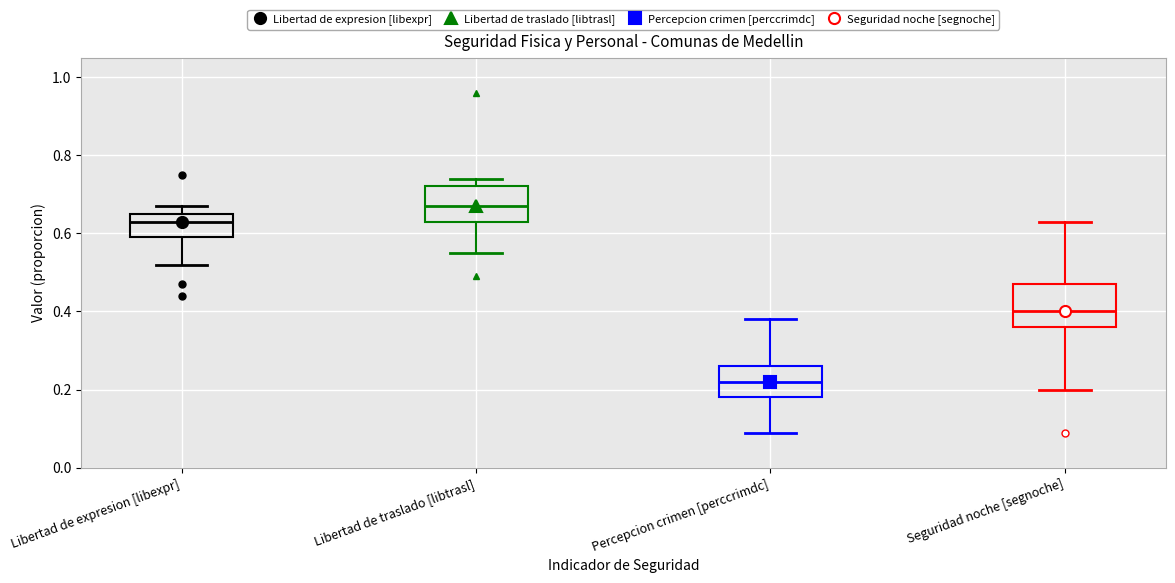

Reading left to right, read every box against the y-axis: the position of its median line, the range the box covers, and the ends of its whiskers. The values are not printed on the chart, so give them approximately, as read against the axis.

Libertad de expresion [libexpr]: median 0.64, box 0.60 to 0.66, whiskers 0.52 to 0.68
Libertad de traslado [libtrasl]: median 0.68, box 0.64 to 0.72, whiskers 0.56 to 0.74
Percepcion crimen [perccrimdc]: median 0.22, box 0.18 to 0.26, whiskers 0.10 to 0.38
Seguridad noche [segnoche]: median 0.40, box 0.36 to 0.48, whiskers 0.20 to 0.64